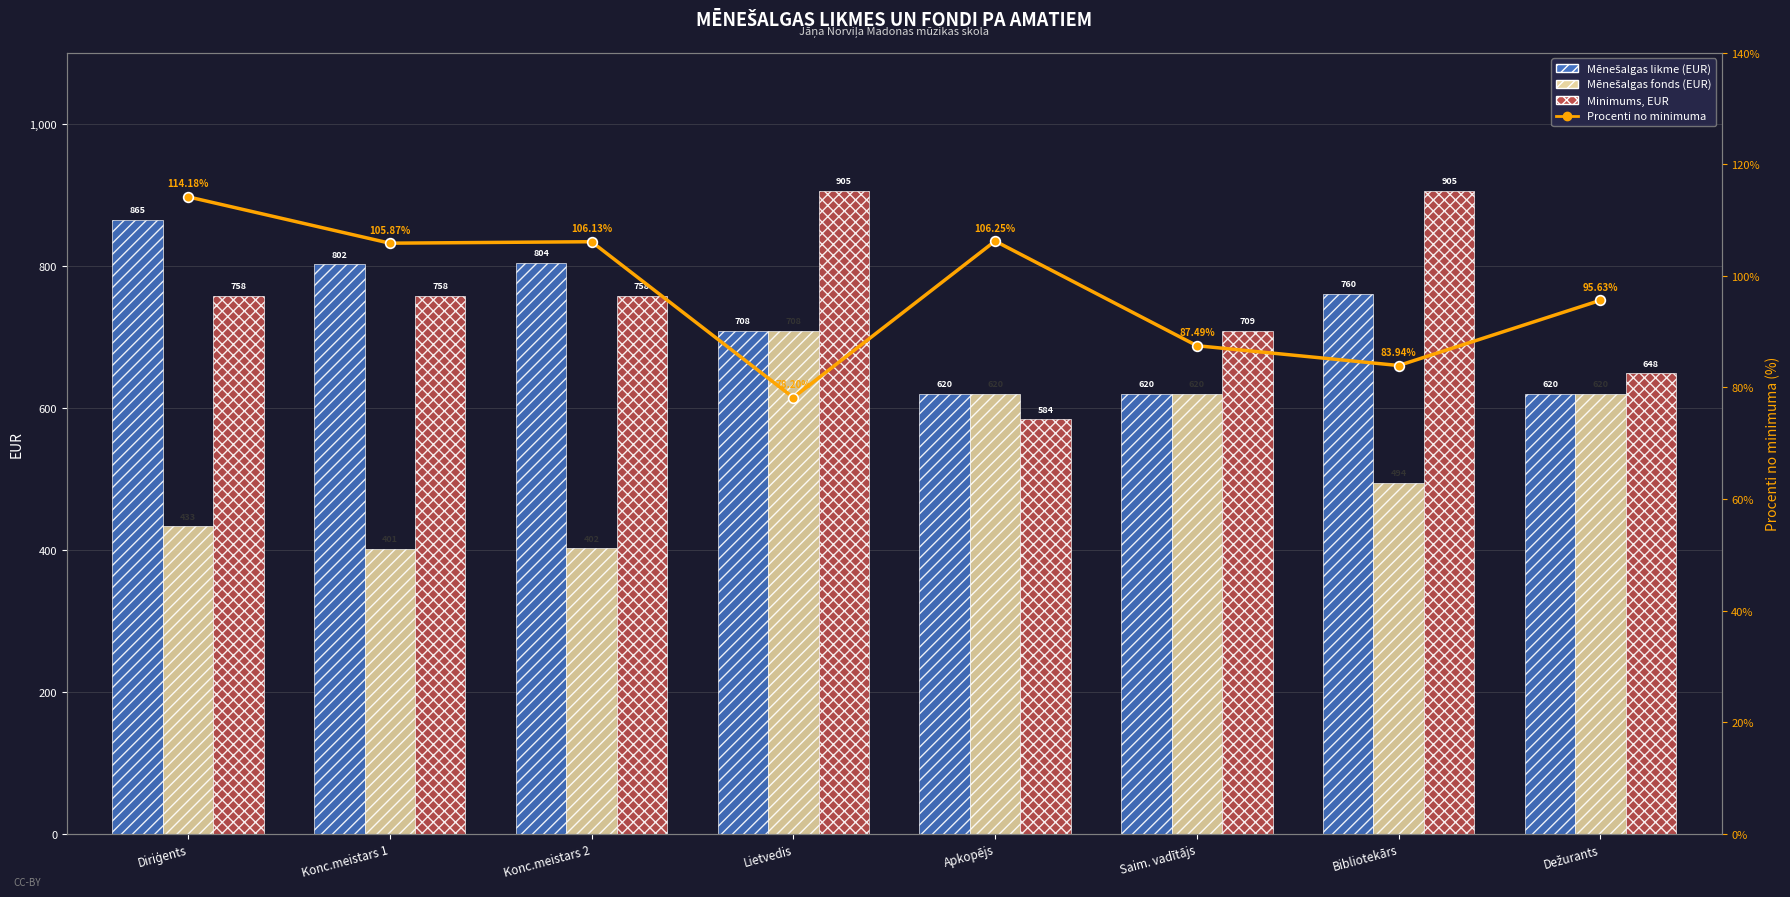

What is the difference between the second highest and minimum values in the Mēnešalgas likme (EUR) series?

184.0